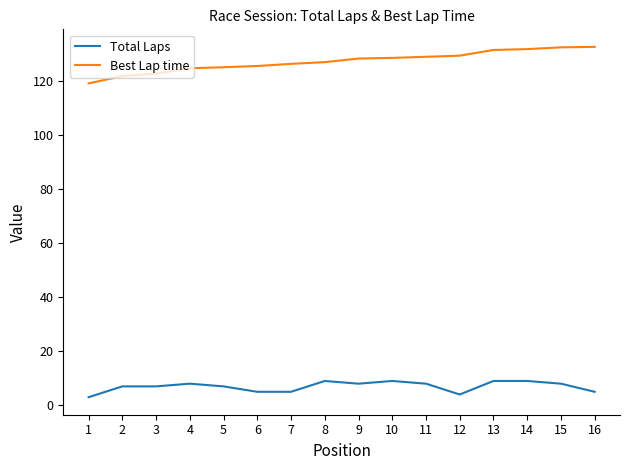

List the series in order of their peak value, lowest first.

Total Laps, Best Lap time